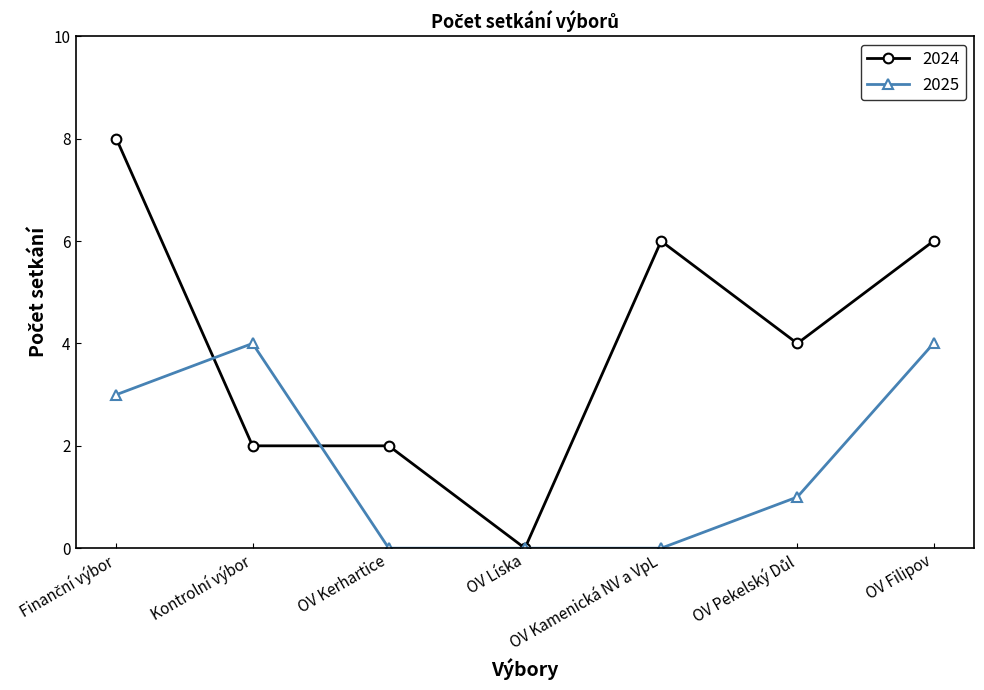

What is the label of the 5th point from the left?

OV Kamenická NV a VpL